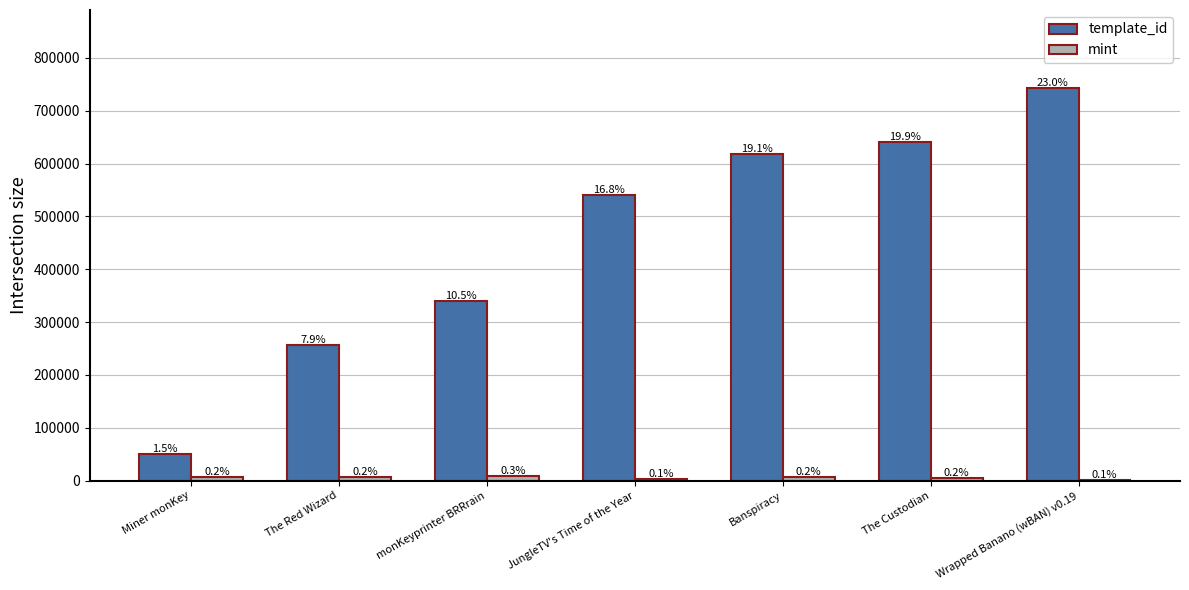

How many groups of bars are there?

7